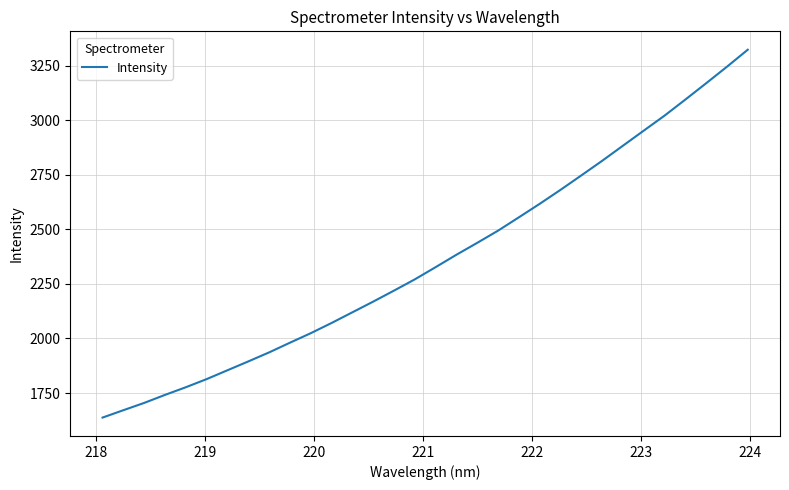

What is the average value?

2363.4